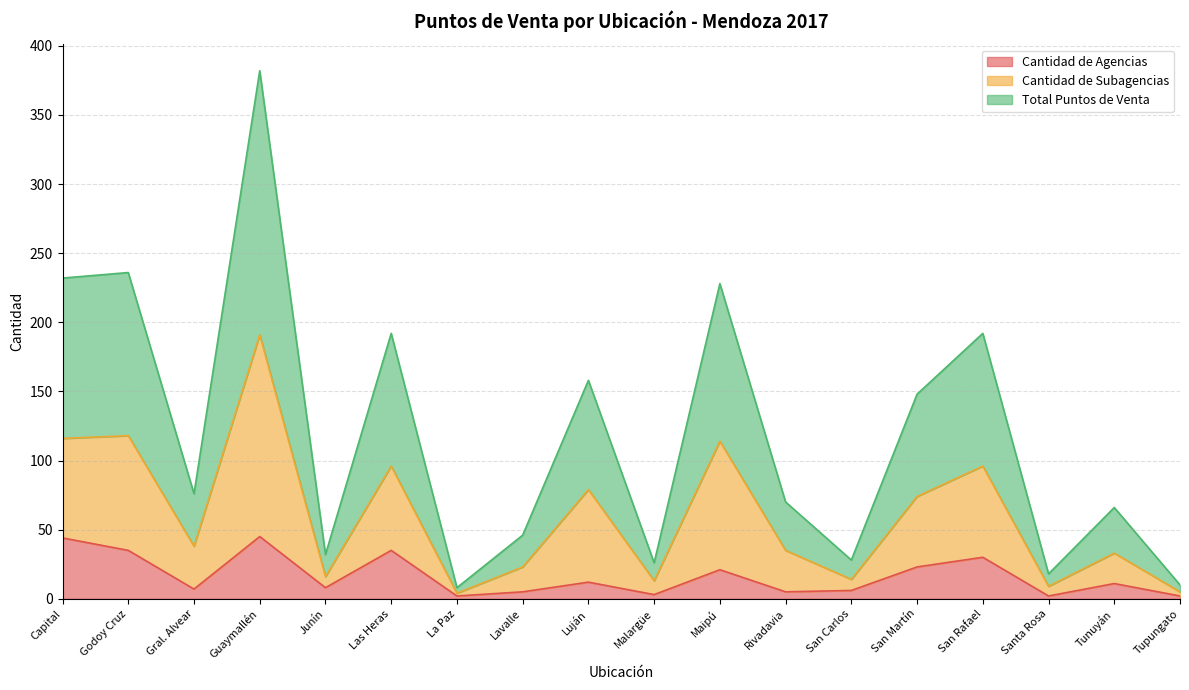

Is it true that Total Puntos de Venta equals 75 at Maipú?

False